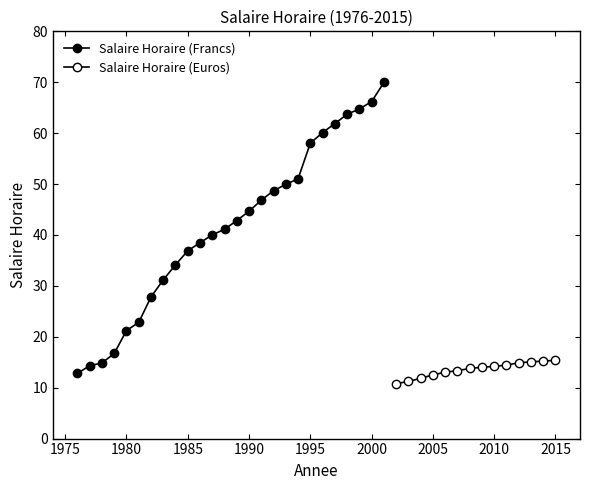

Where is the first local minimum?

2002